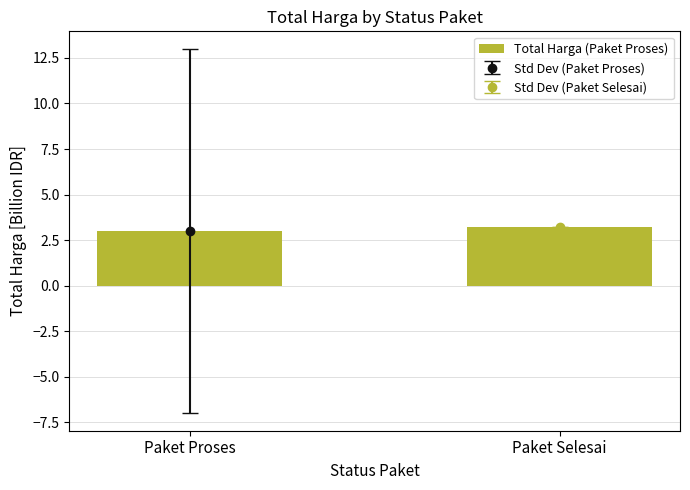

What is the approximate value at Paket Selesai?

3.2